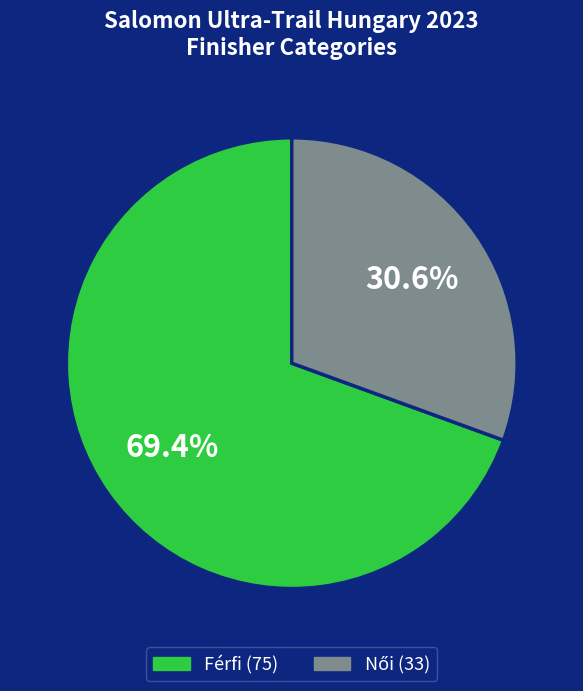

Is there a majority slice in this chart?

Yes